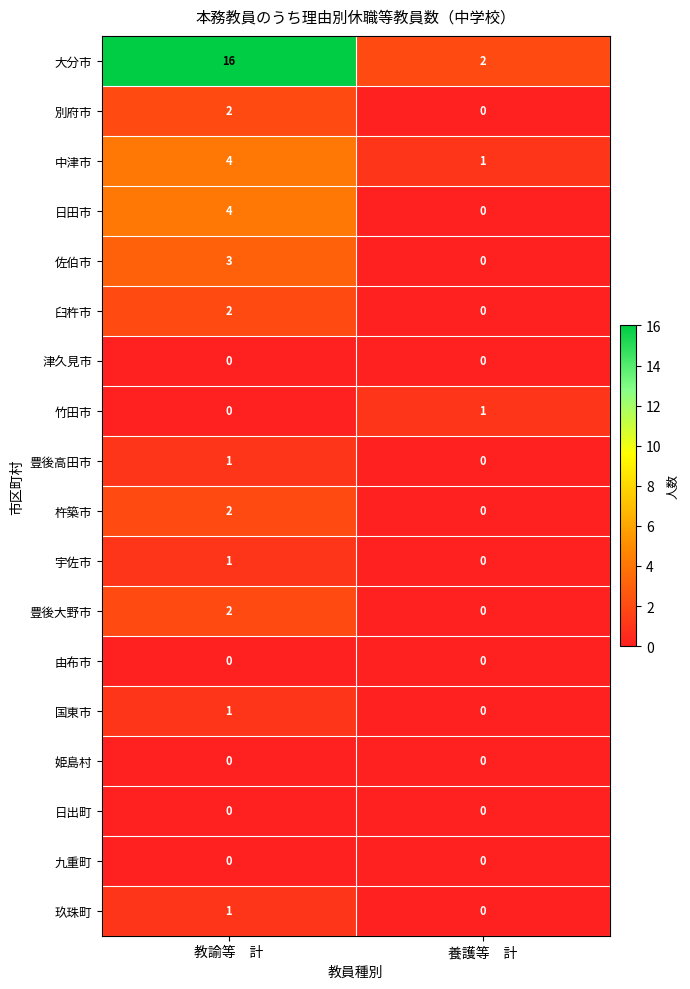

What is the sum of all 大分市 values?

18